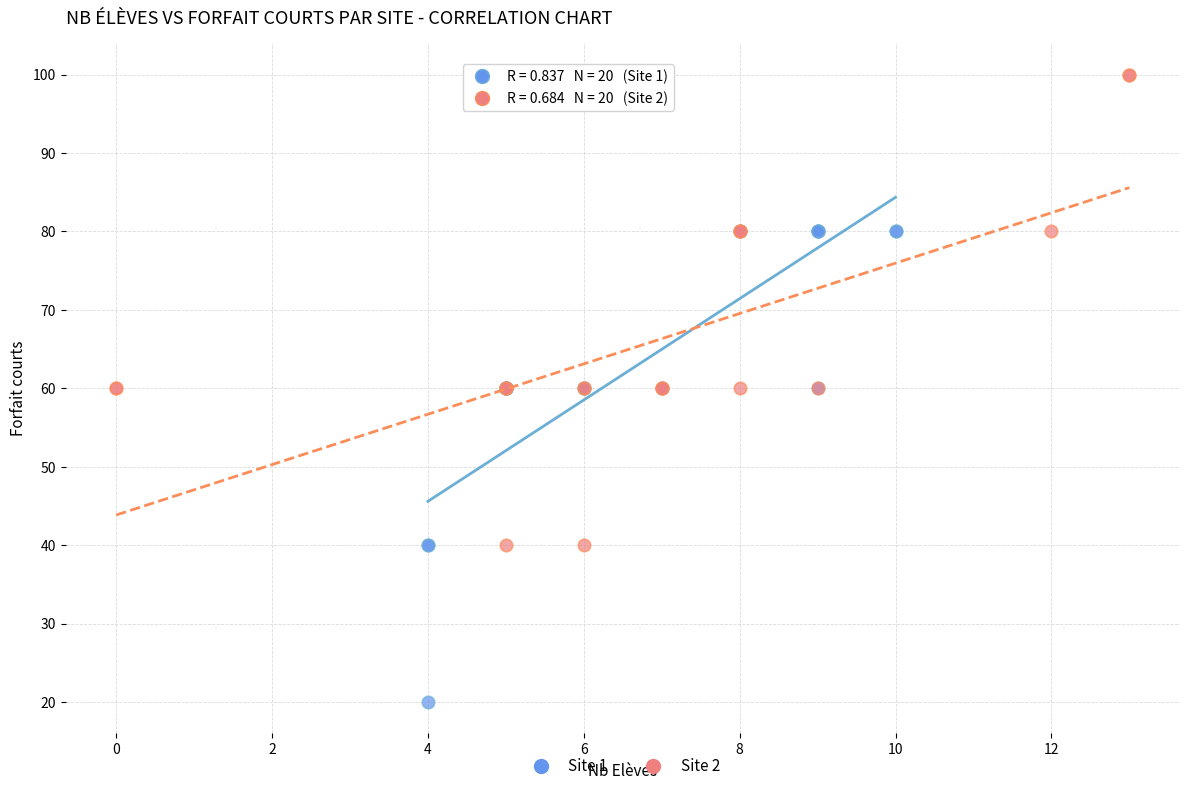

Which series contains the highest Y value?

Site 2